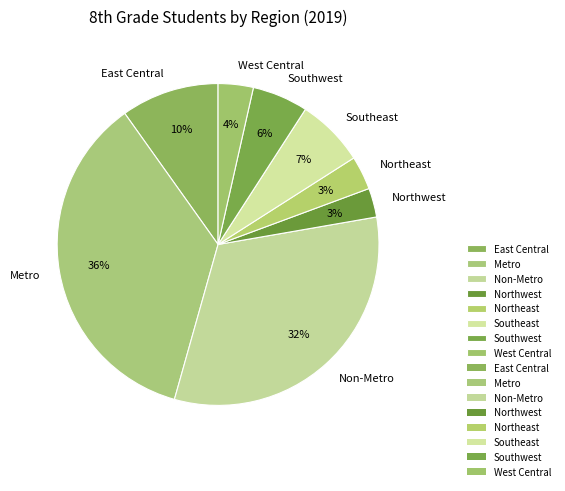

Between West Central and Metro, which is larger?

Metro